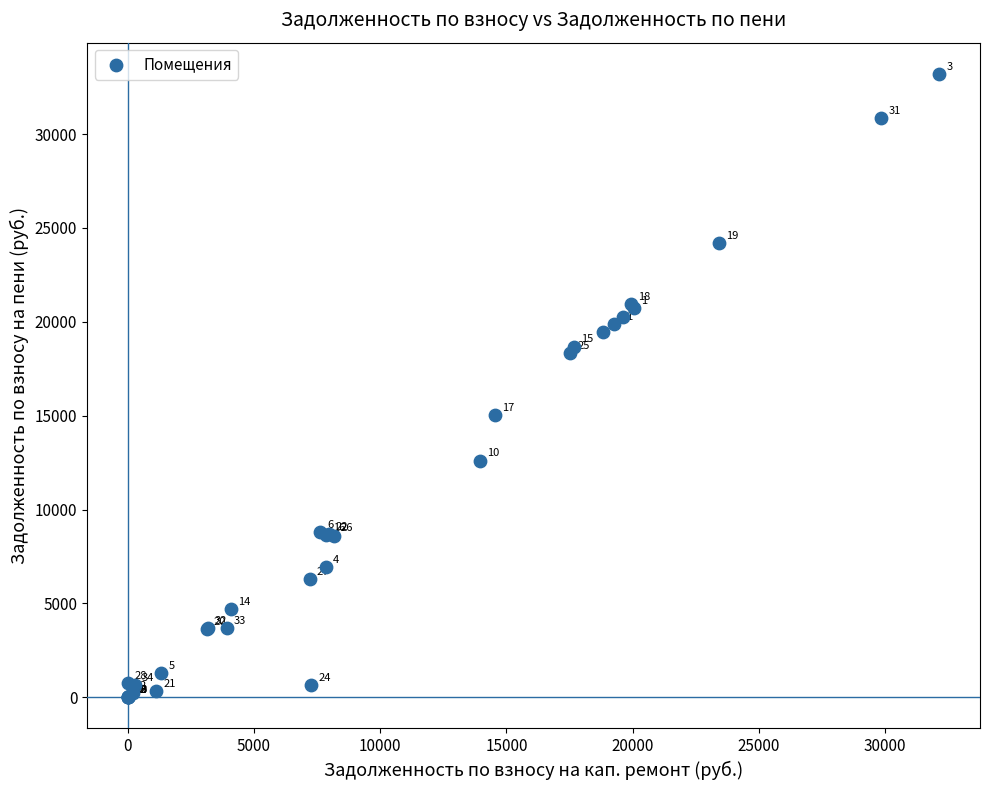

What Y value in the scatter plot is closest to 16605?

15030.8